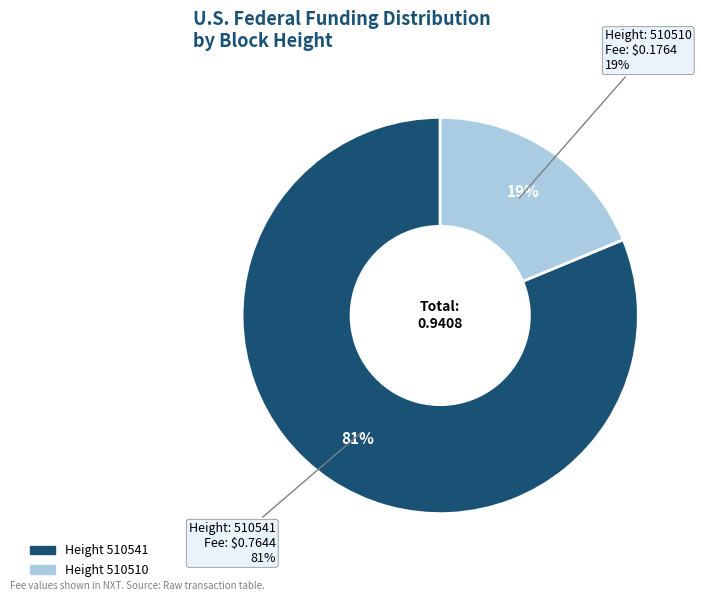

Which slice represents more than half of the pie?

510541